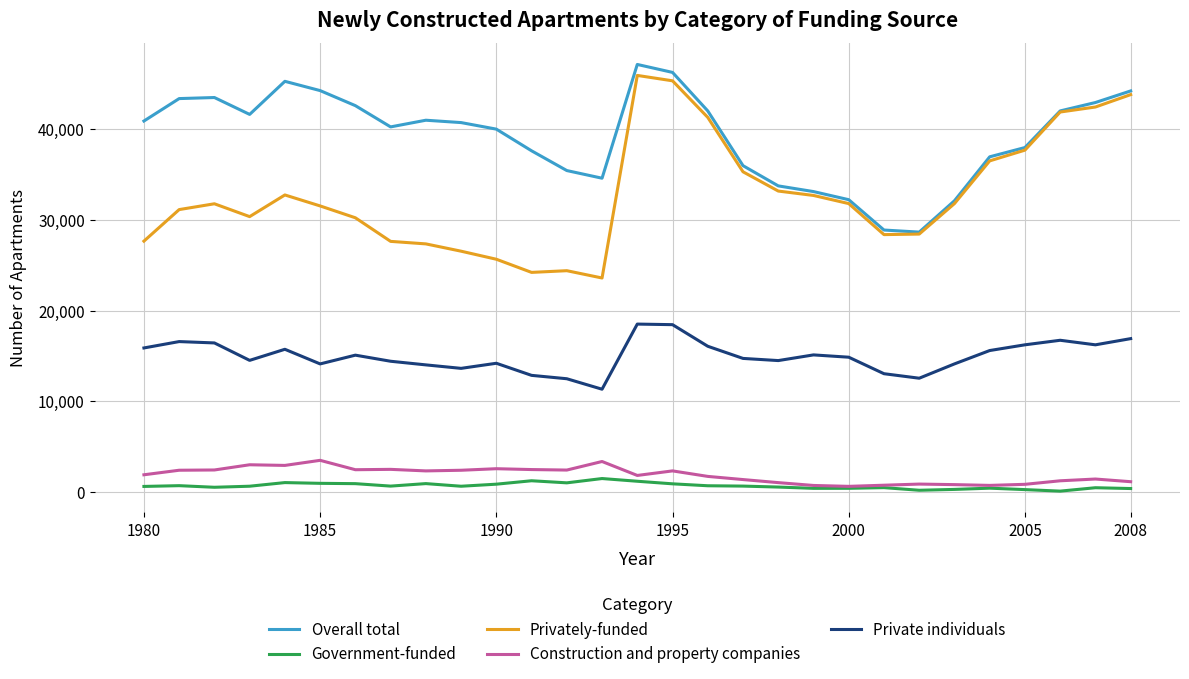

Which series has the largest range (max minus min)?

Privately-funded